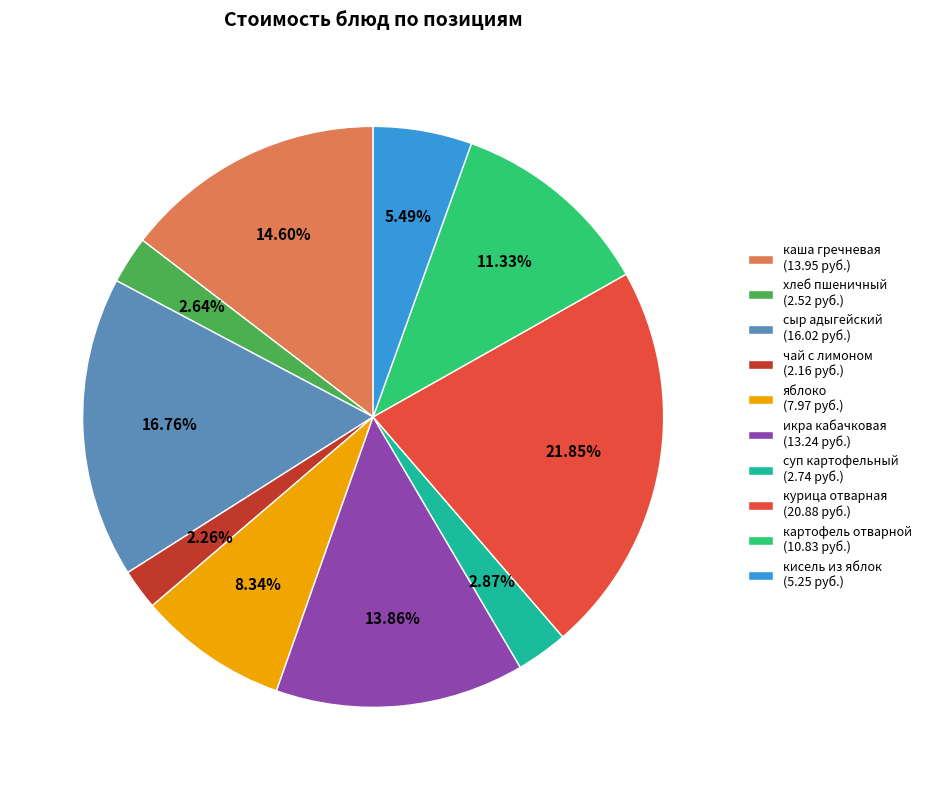

Is there any slice that represents more than half of the pie?

No